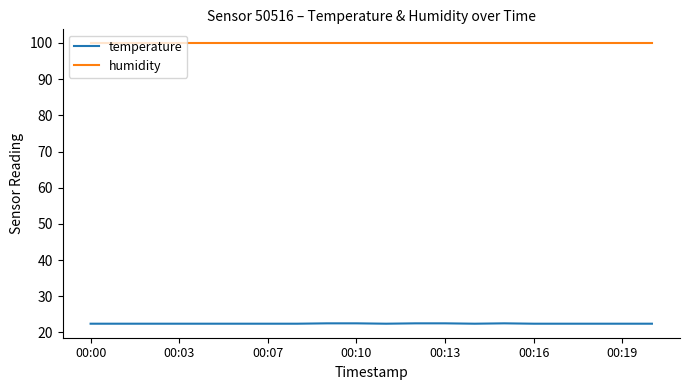

Rank the series by their maximum value, from lowest to highest.

temperature, humidity